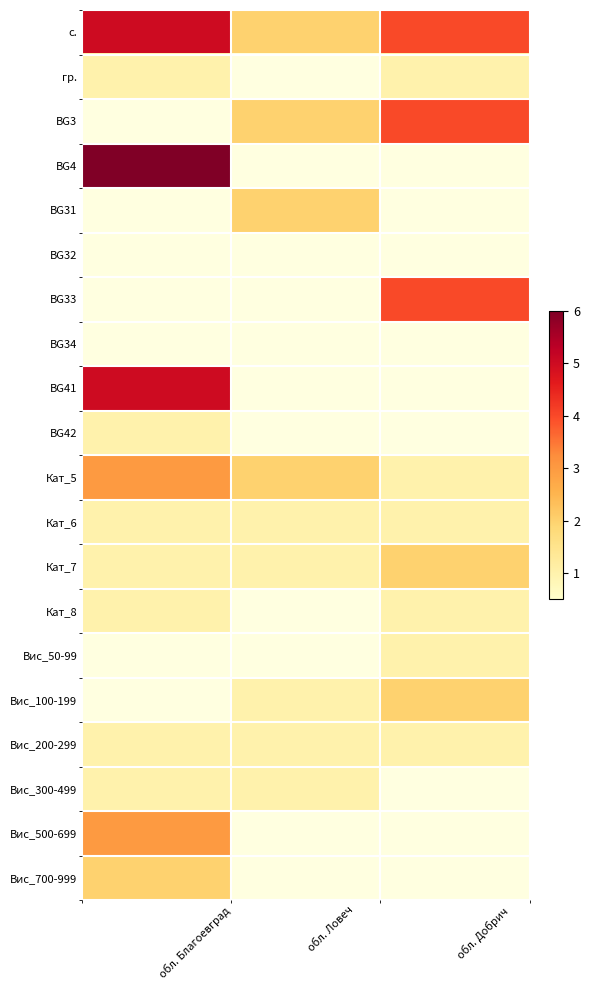

True or false: BG3 has a value of 3.3 at обл. Ловеч.

False